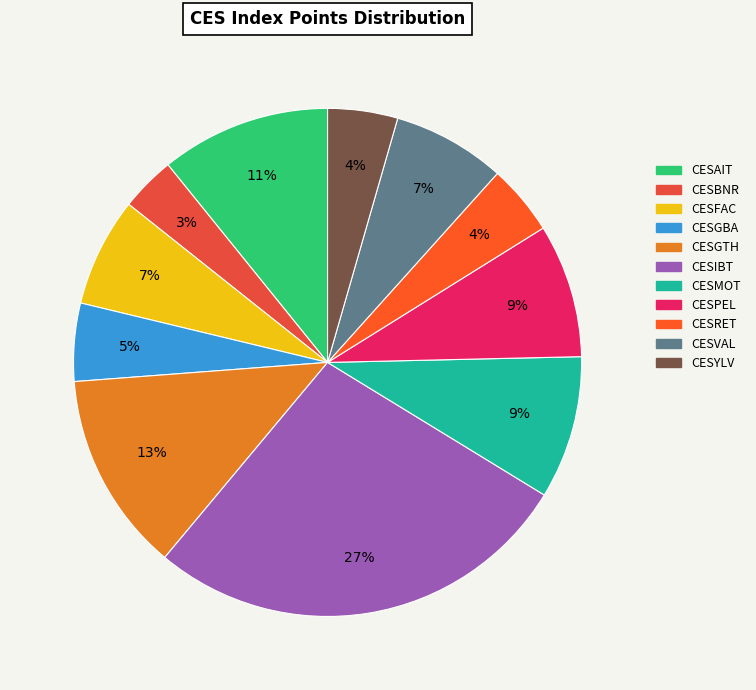

What is the ratio of the value at CESIBT to the value at CESGBA?

5.5